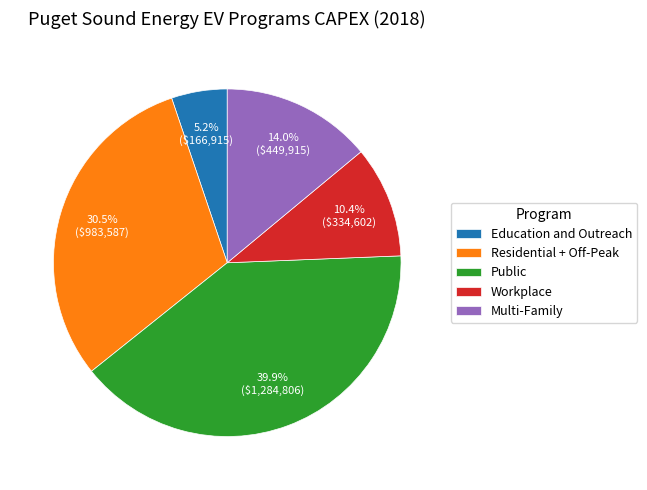

What is the smallest slice in the pie chart?

Education and Outreach